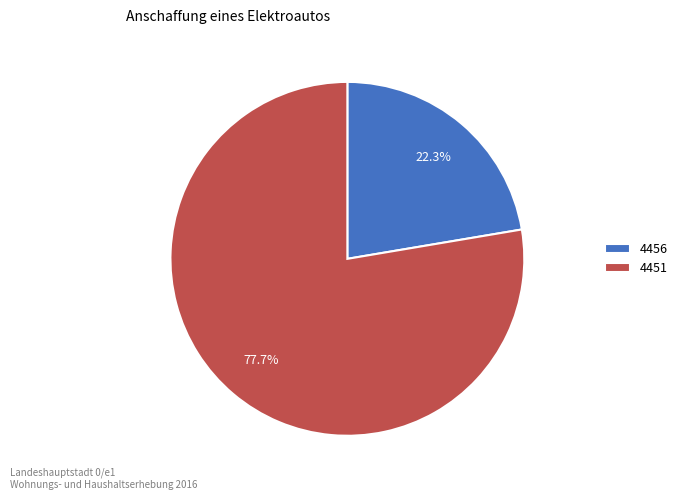

Is it true that 4456 is 37% of the pie?

False